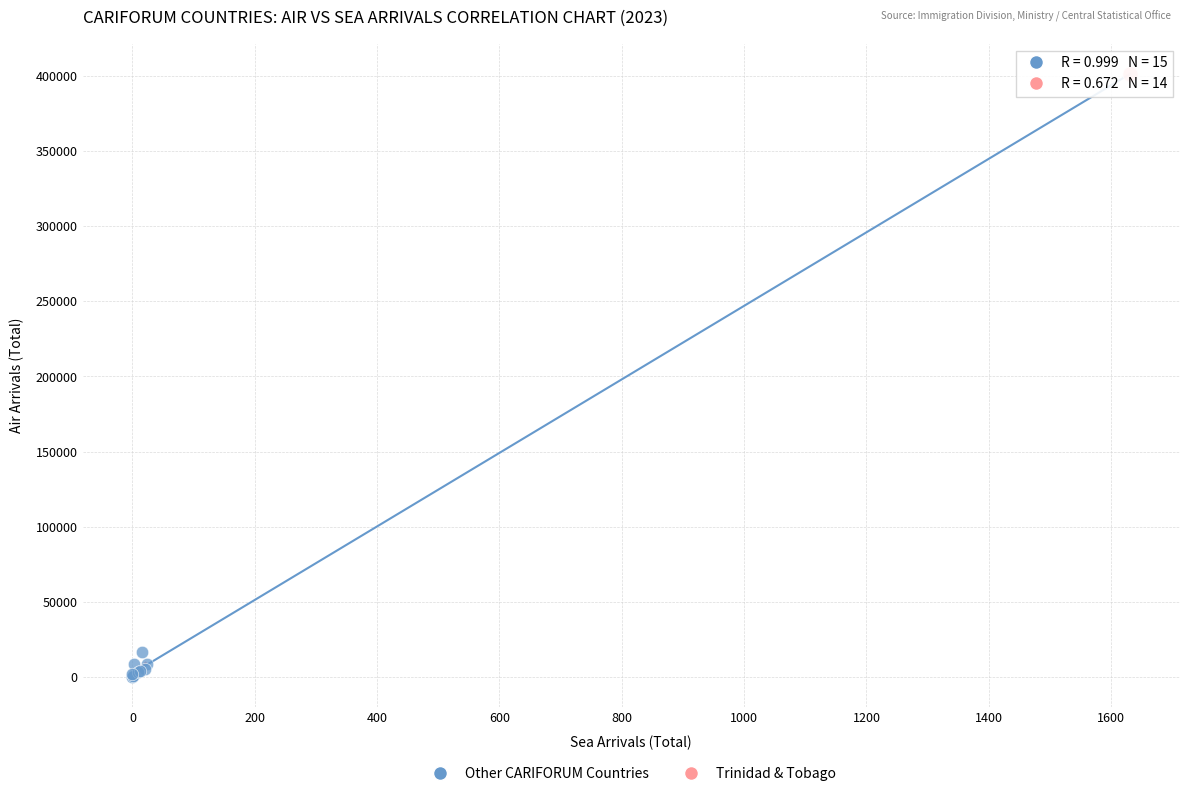

What are all the series names shown in the legend?

Other CARIFORUM Countries, Trinidad & Tobago